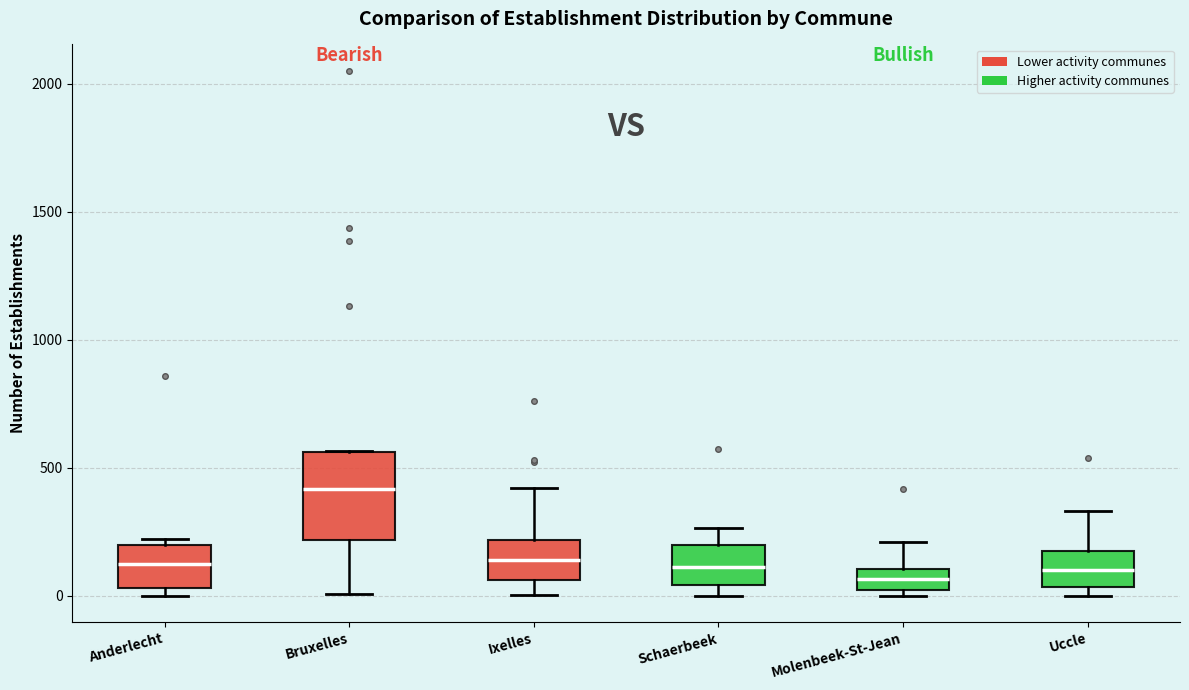

Comparing the boxes themselves (not the whiskers), which one is the tallest?

Bruxelles